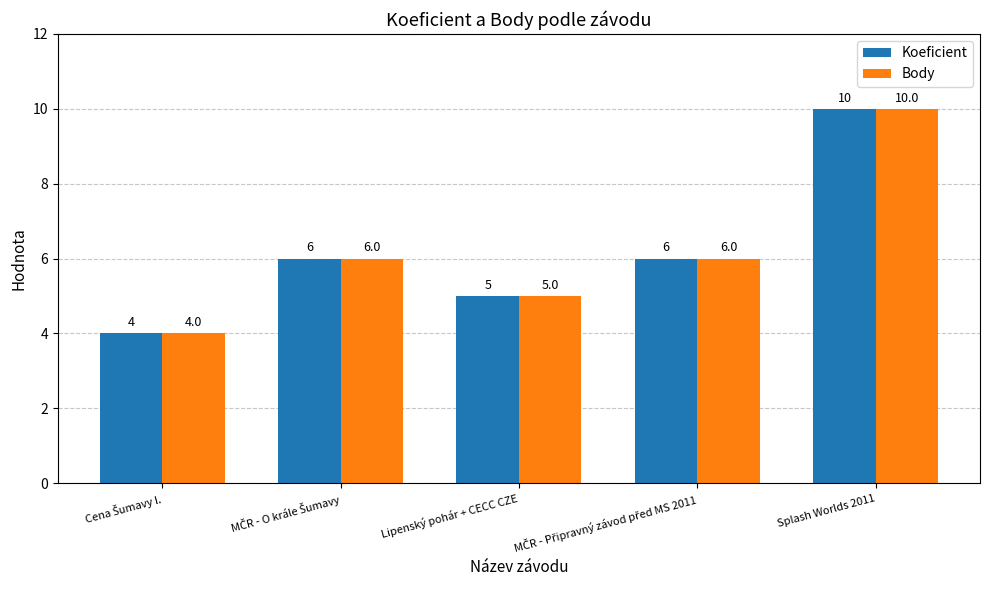

Count the Koeficient values in the range 5 to 6.

3